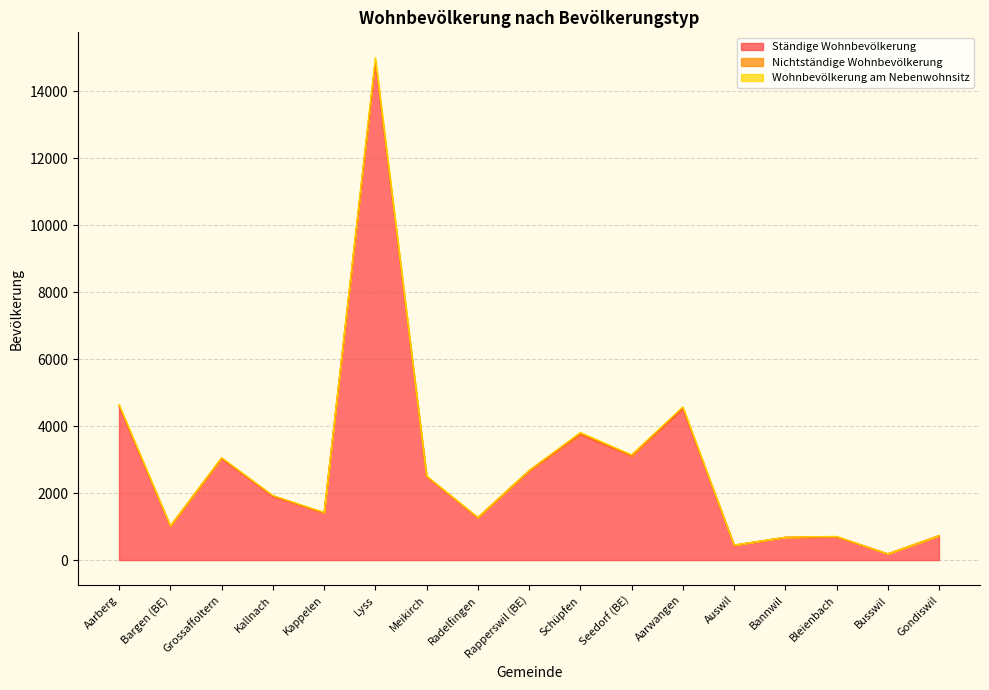

Where is the first local minimum for Wohnbevölkerung am Nebenwohnsitz?

Bargen (BE)